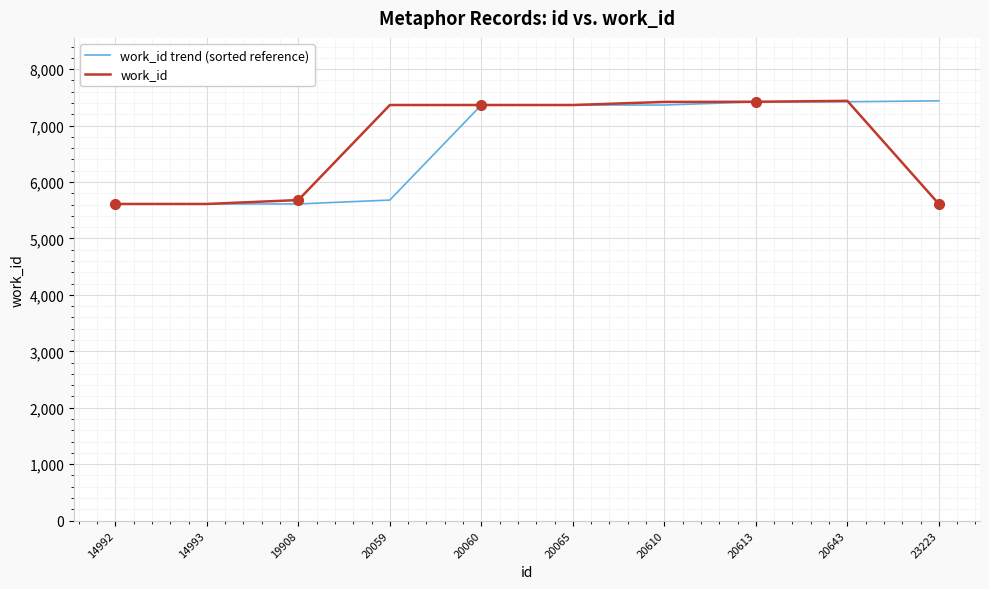

What is the difference between the work_id trend (sorted reference) values at 19908 and 20060?

1753